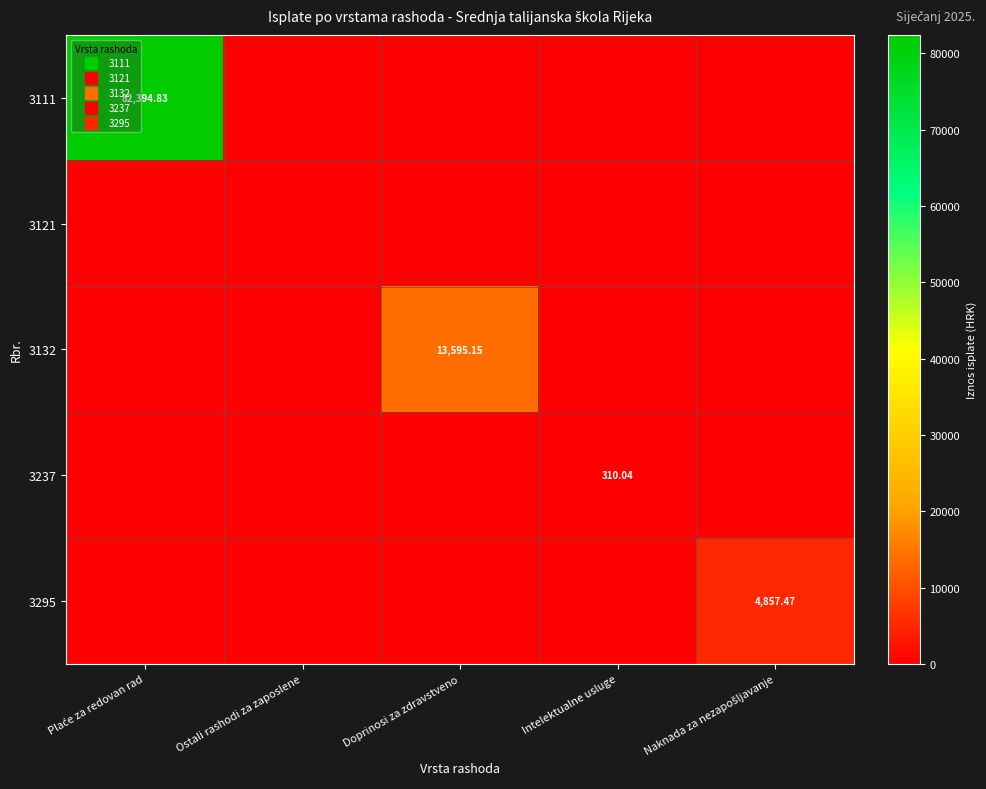

Is it true that 3237 equals 97.4 at Doprinosi za zdravstveno?

False